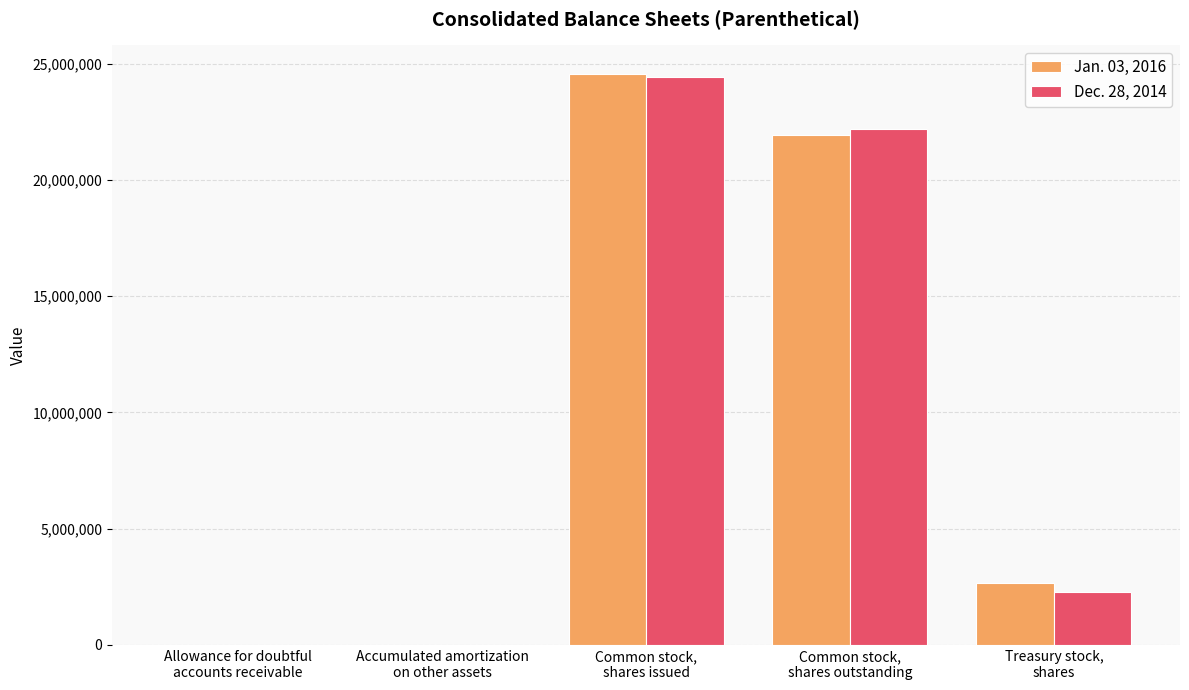

The Dec. 28, 2014 series shows 42431393 at Common stock,
shares issued. True or false?

False